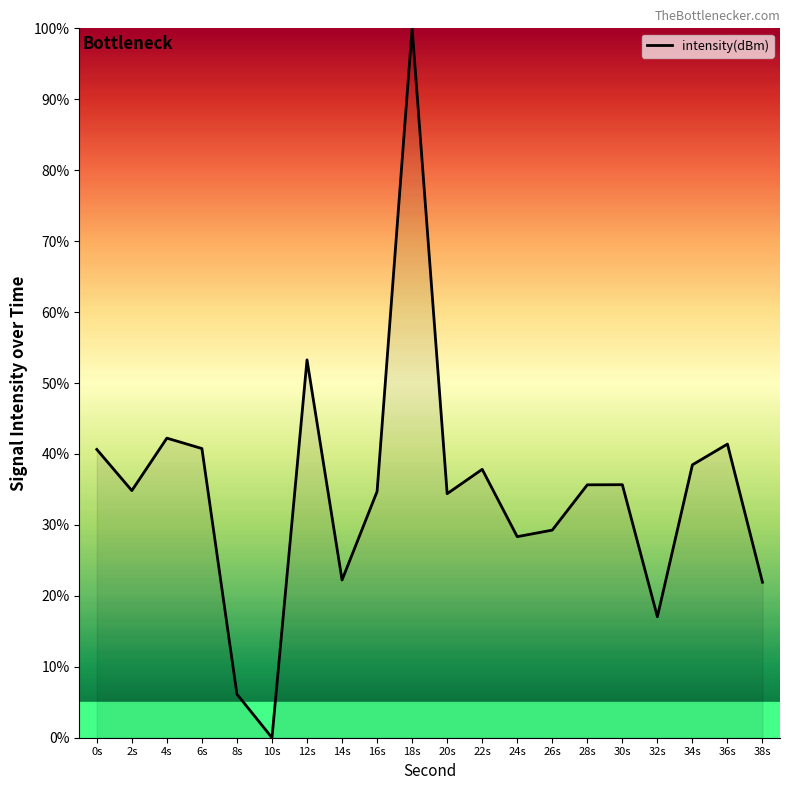

What is the maximum value shown in the chart?

100.0